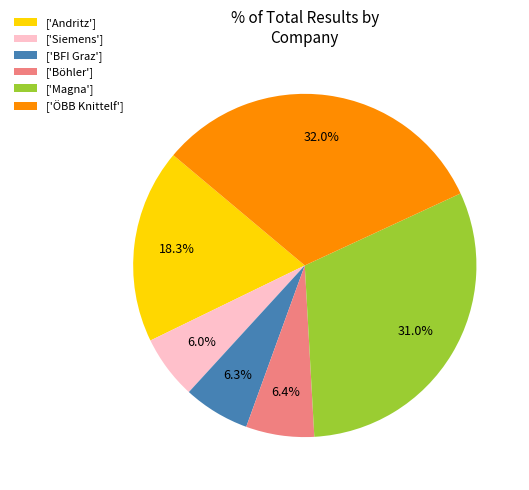

Combined, what portion of the pie is ['Andritz'] and ['Böhler']?

24.7%